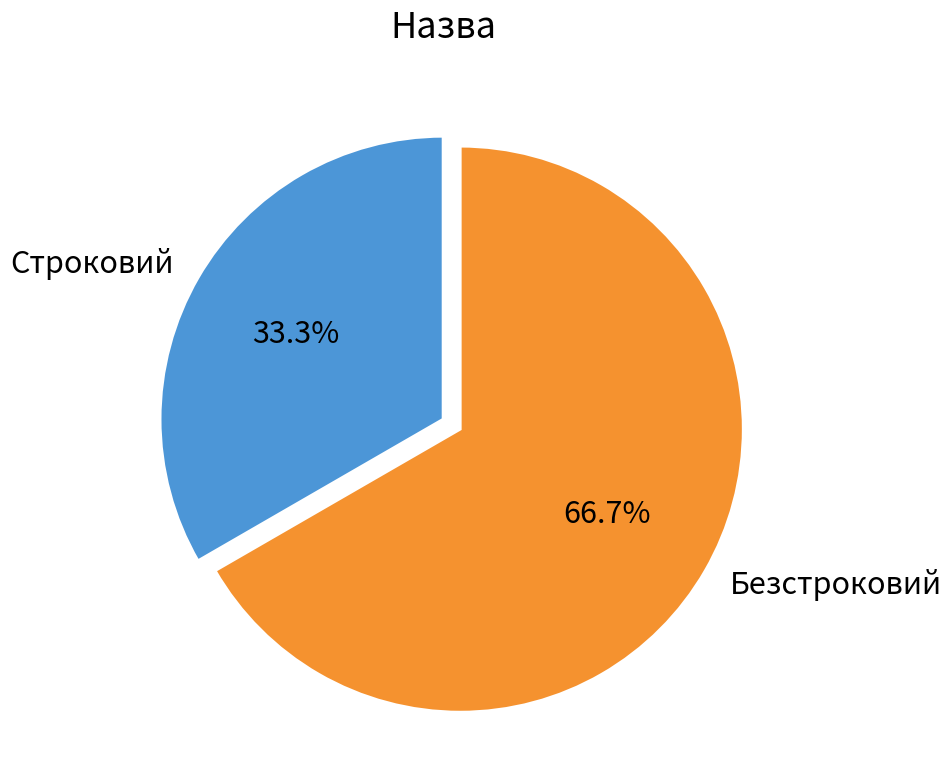

What percentage is the Безстроковий slice, to the nearest percent?

67%